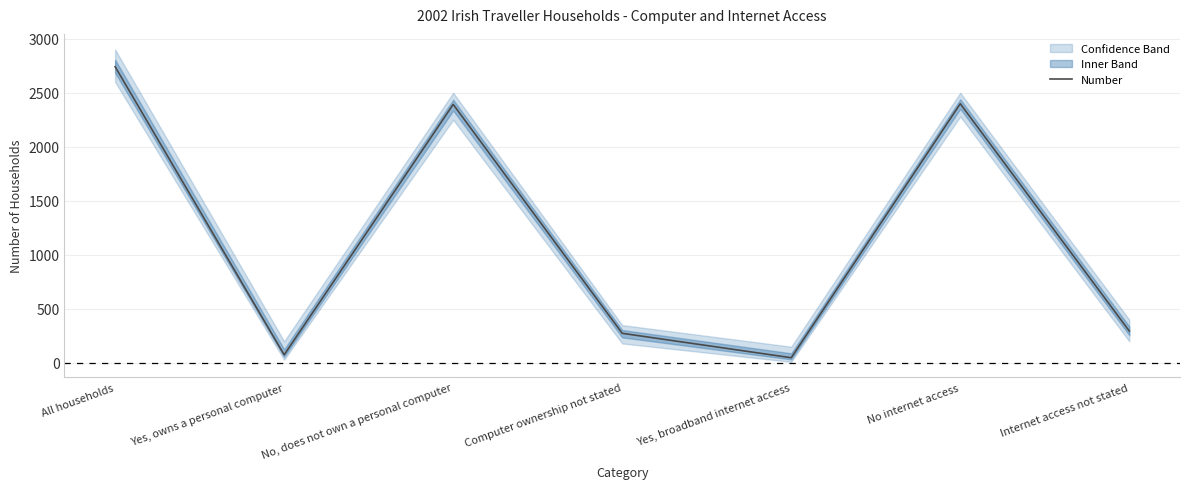

Where is the first local maximum?

No, does not own a personal computer